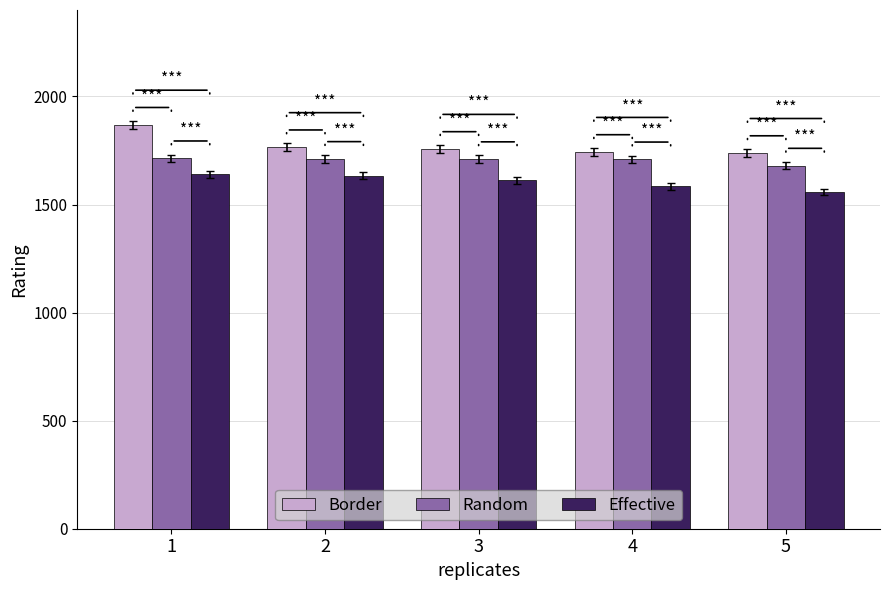

What is the maximum value for Random?

1714